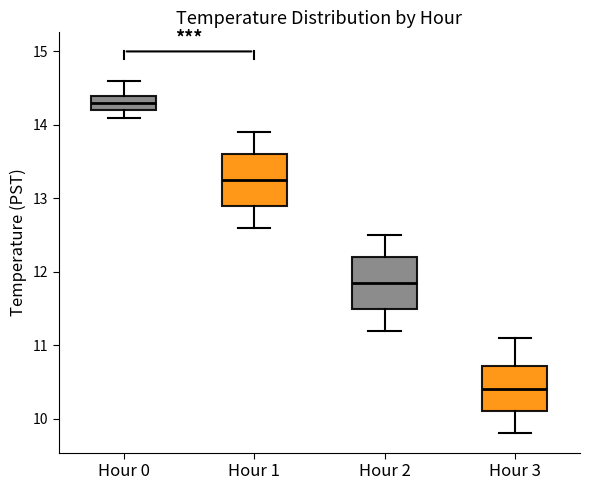

Reading left to right, read every box against the y-axis: the position of its median line, the range the box covers, and the ends of its whiskers. The values are not printed on the chart, so give them approximately, as read against the axis.

Hour 0: median 14.3, box 14.2 to 14.4, whiskers 14.1 to 14.6
Hour 1: median 13.3, box 12.9 to 13.6, whiskers 12.6 to 13.9
Hour 2: median 11.9, box 11.5 to 12.2, whiskers 11.2 to 12.5
Hour 3: median 10.4, box 10.1 to 10.7, whiskers 9.8 to 11.1